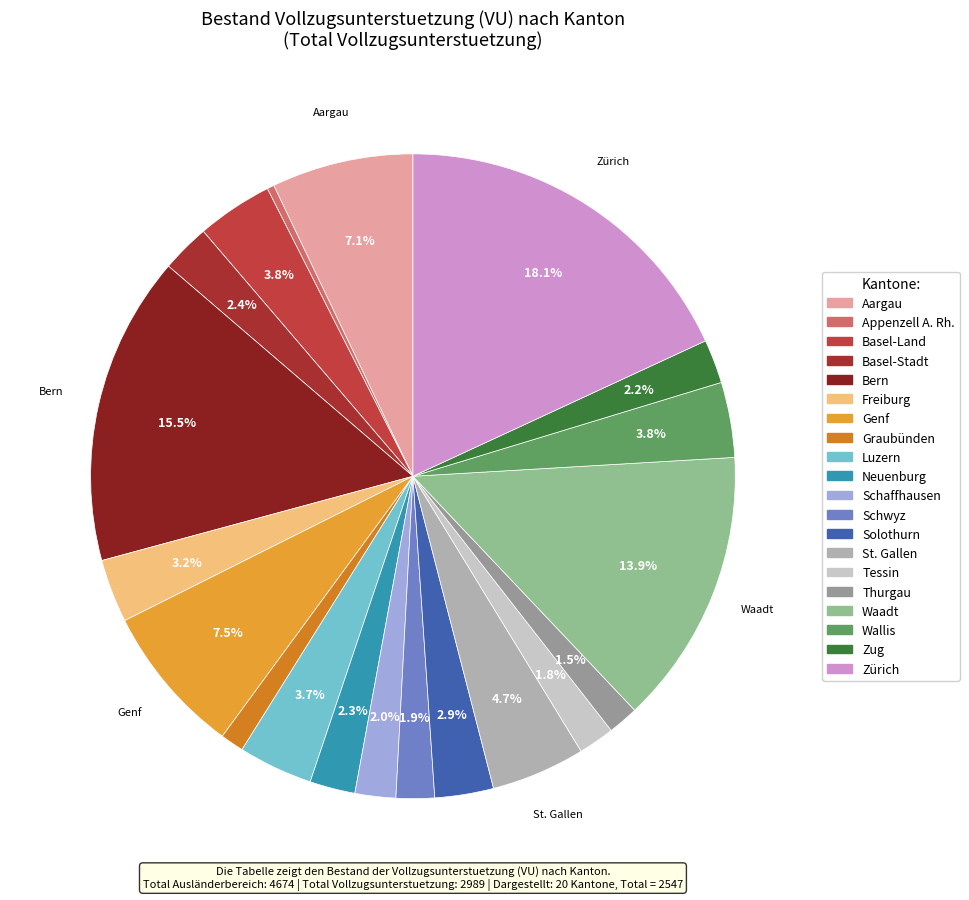

How many slices are in this pie chart?

20